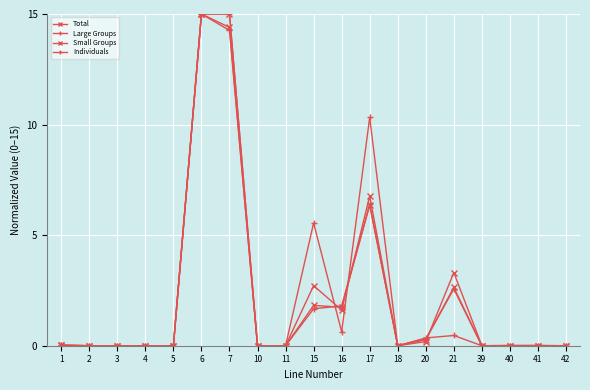

Which series ends up on top after the final intersection of Individuals and Large Groups?

Individuals